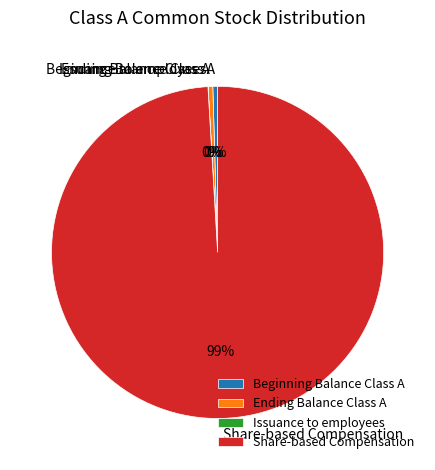

Approximately how many times larger is the value at Beginning Balance Class A compared to Ending Balance Class A?

1.0